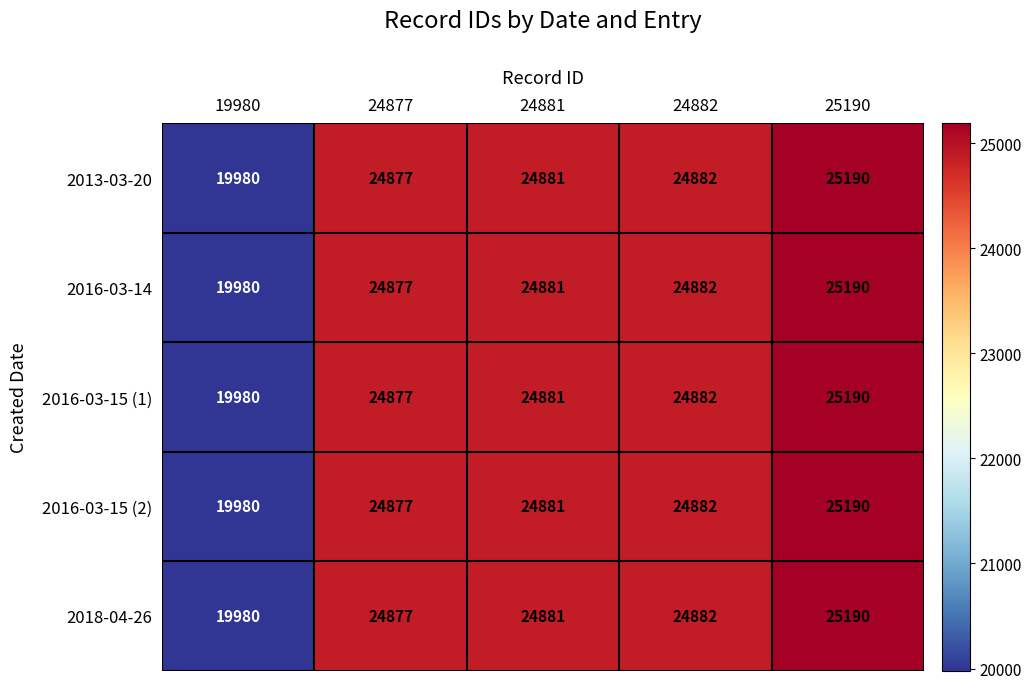

What is the minimum value for 2013-03-20?

19980